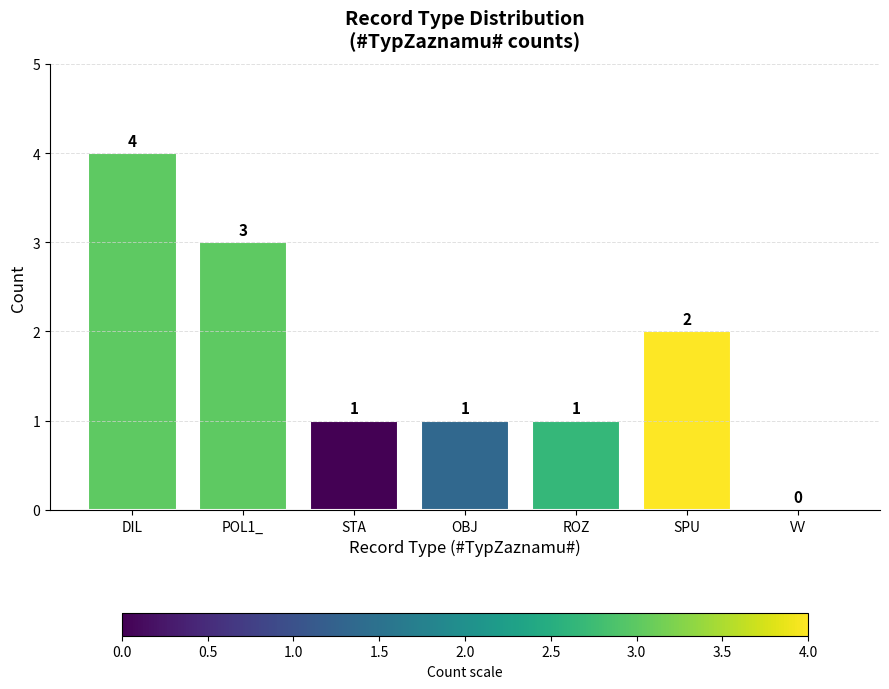

What is the greatest value displayed?

4